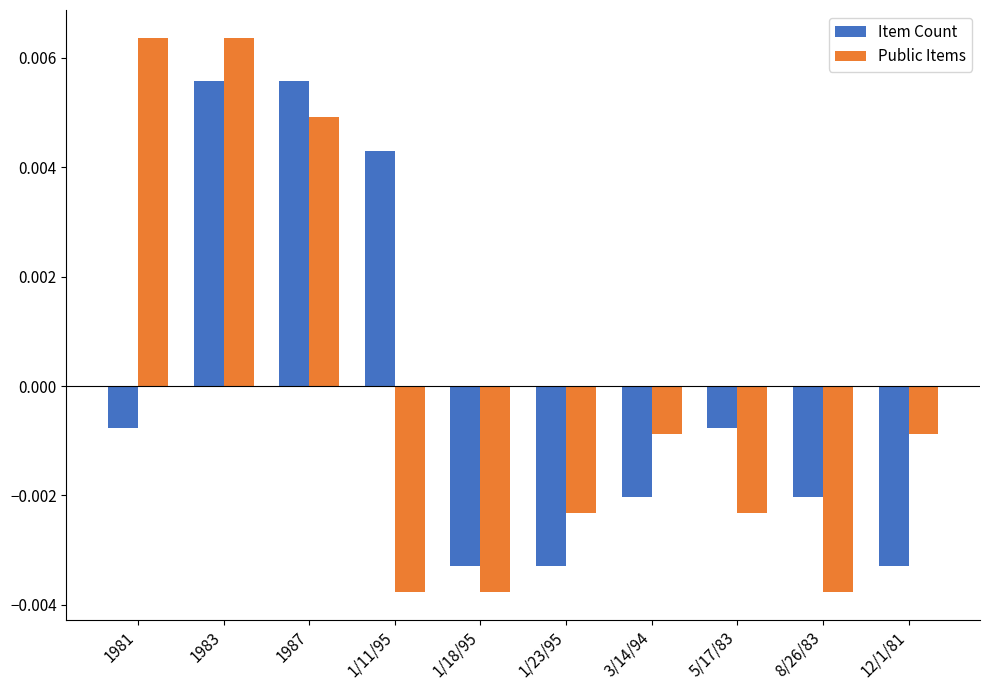

List the series in order of their peak value, lowest first.

Item Count, Public Items